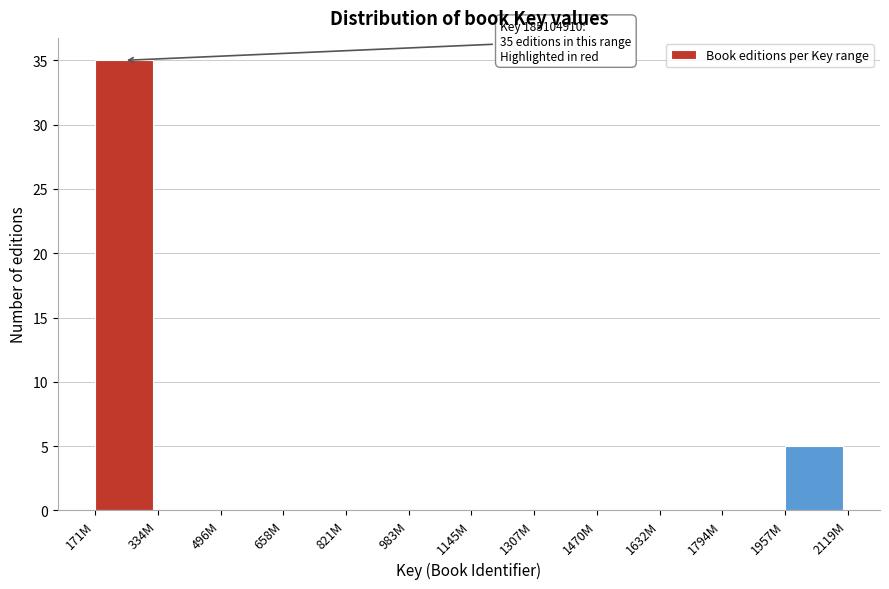

Reading left to right, list all the values displayed in this chart.

171M=35	334M=0	496M=0	658M=0	821M=0	983M=0	1145M=0	1307M=0	1470M=0	1632M=0	1794M=0	1957M=5